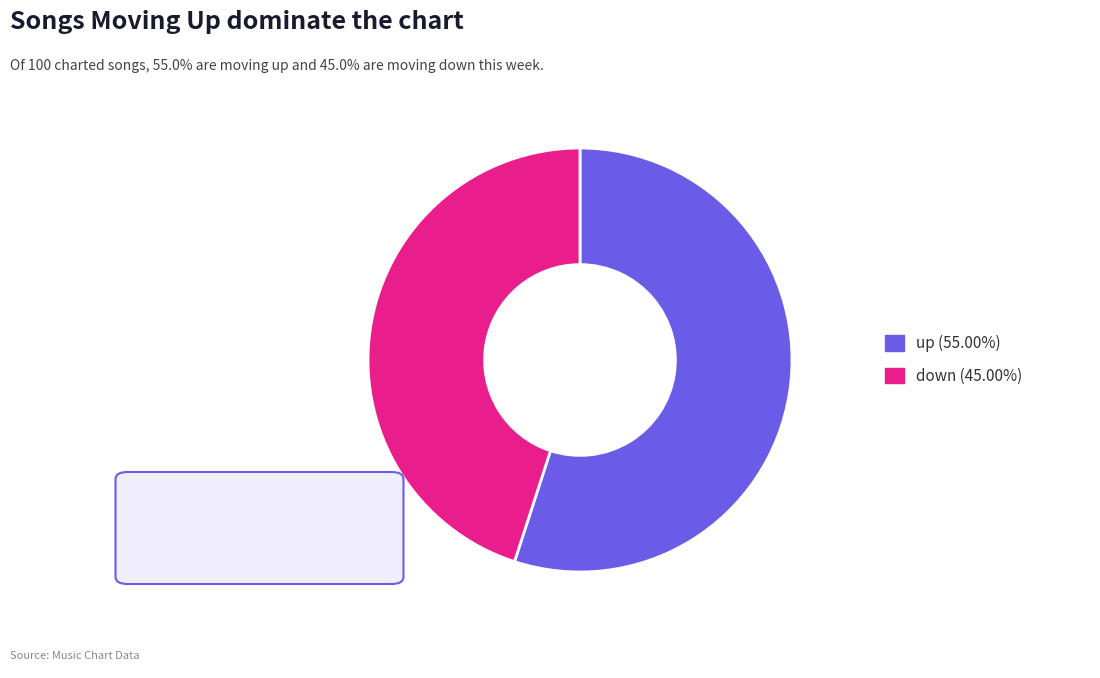

Which category accounts for the majority?

up